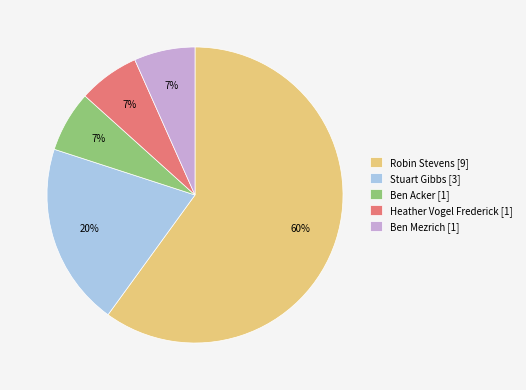

Which slice is the largest?

Robin Stevens [9]